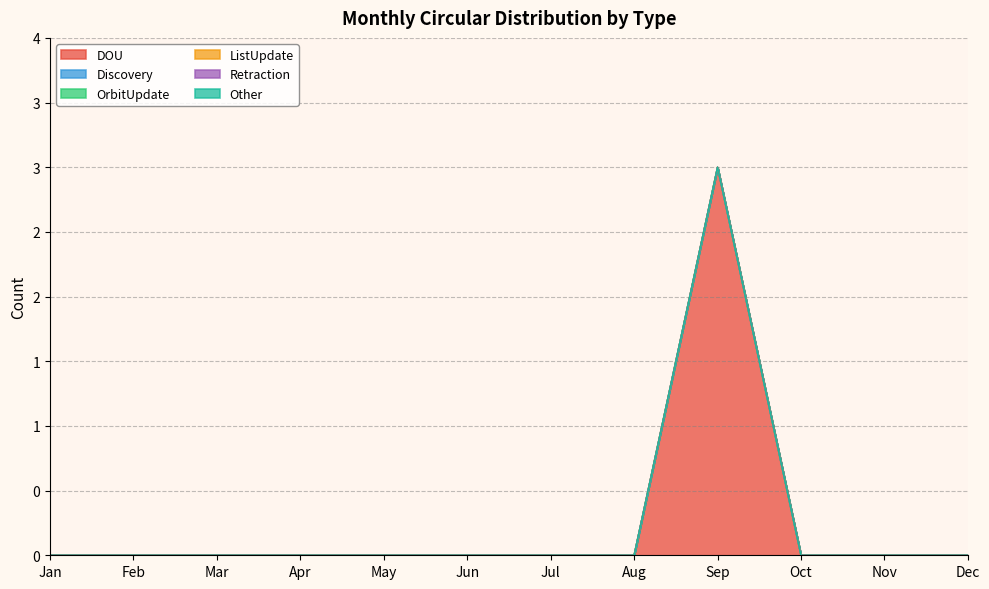

Reading left to right, list all the values displayed in this chart.

DOU: 0	0	0	0	0	0	0	0	3	0	0	0
Discovery: 0	0	0	0	0	0	0	0	0	0	0	0
OrbitUpdate: 0	0	0	0	0	0	0	0	0	0	0	0
ListUpdate: 0	0	0	0	0	0	0	0	0	0	0	0
Retraction: 0	0	0	0	0	0	0	0	0	0	0	0
Other: 0	0	0	0	0	0	0	0	0	0	0	0